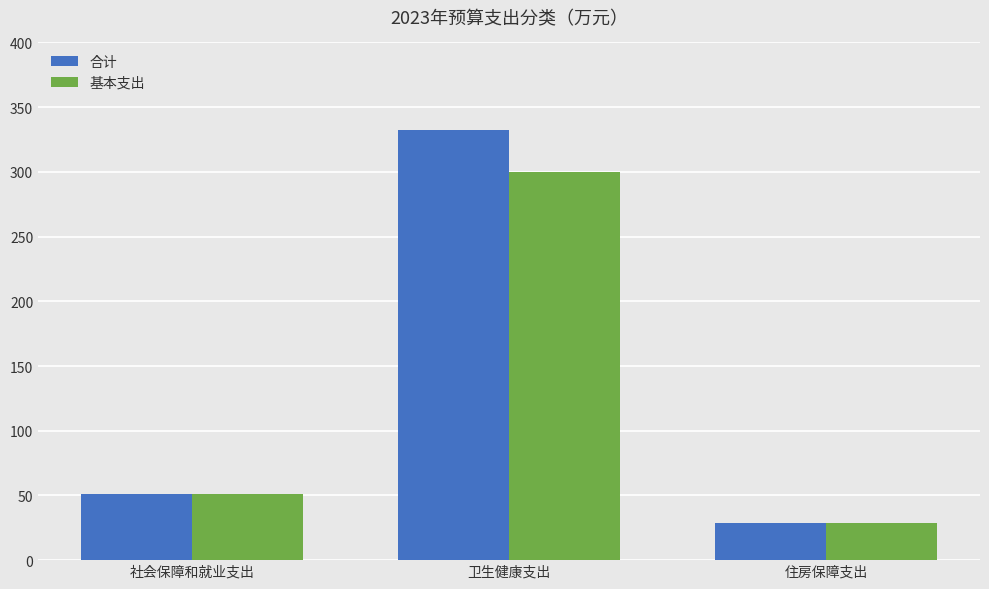

What value does the 基本支出 series have at 卫生健康支出?

300.0